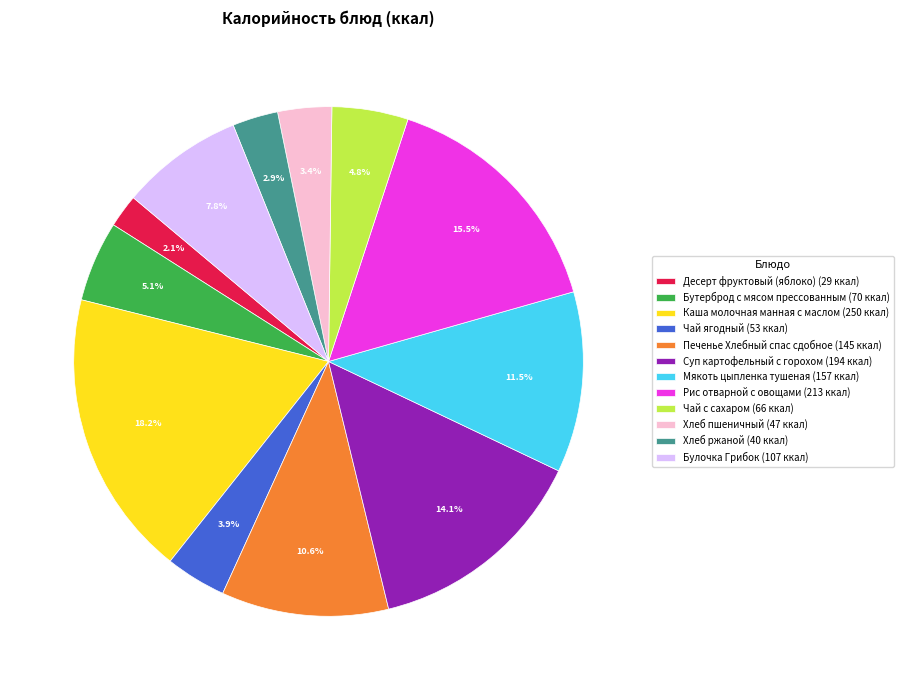

What portion of the pie excludes Бутерброд с мясом прессованным?

94.9%